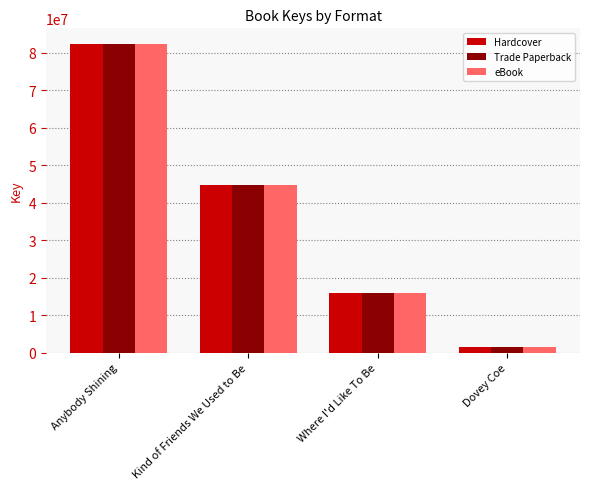

What is the total value across all series at Kind of Friends We Used to Be?

133857111